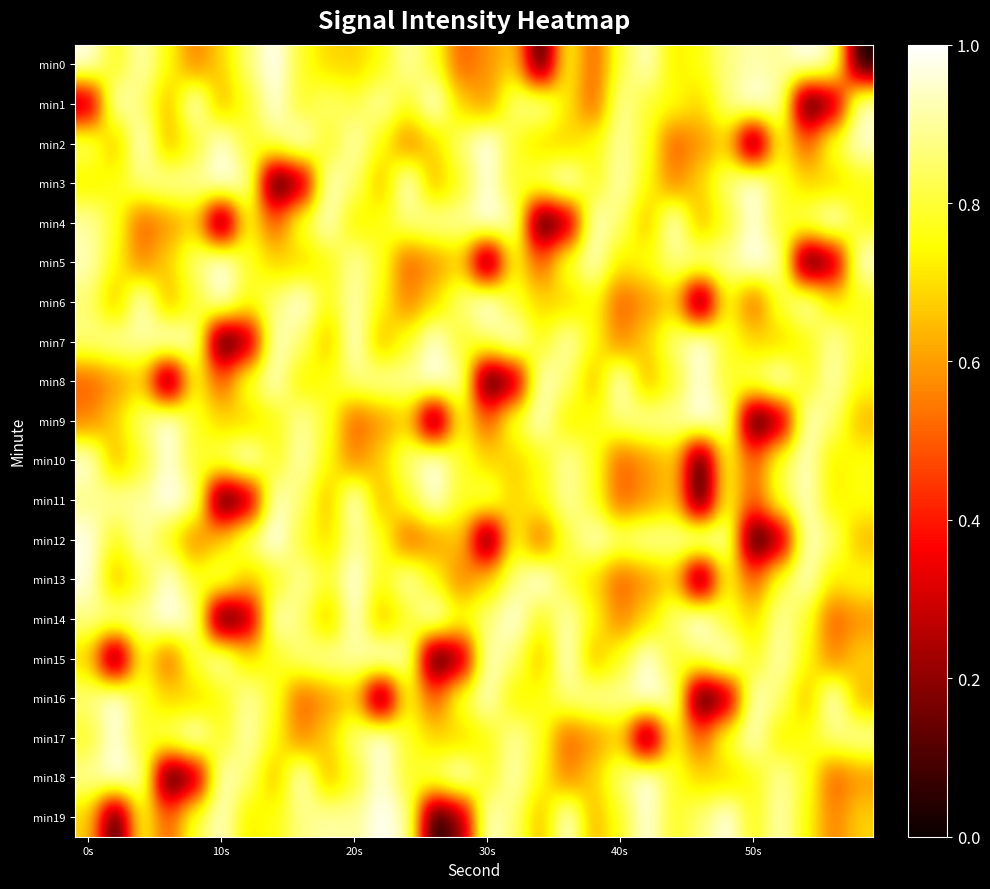

Reading left to right, transcribe all the data shown in this chart.

min0: 1.0	0.8	0.9	0.8	0.5	0.7	0.9	1.0	0.8	0.7	0.7	0.8	0.9	0.8	0.5	0.6	0.7	0.0	0.8	0.5	0.8	0.9	0.7	0.8	0.9	0.9	0.9	1.0	0.9	0.0
min1: 0.2	1.0	0.9	0.6	1.0	0.6	0.8	1.0	0.8	0.9	0.8	0.9	0.8	1.0	0.7	0.6	0.9	0.9	0.7	0.5	0.9	0.8	0.8	0.7	0.9	1.0	0.9	0.0	0.2	1.0
min2: 0.9	0.6	1.0	0.6	0.8	1.0	0.8	0.9	1.0	0.8	0.9	0.8	0.5	0.7	0.9	1.0	0.8	0.7	0.7	0.8	0.9	0.8	0.5	0.6	0.7	0.0	0.8	0.5	0.8	0.9
min3: 0.7	0.8	0.9	0.9	0.9	1.0	0.9	0.0	0.2	1.0	0.9	0.6	1.0	0.6	0.8	1.0	0.8	0.9	1.0	0.8	0.9	0.8	0.5	0.7	0.9	1.0	0.8	0.7	0.7	0.8
min4: 0.9	0.8	0.5	0.6	0.7	0.0	0.8	0.5	0.8	0.9	0.7	0.8	0.9	0.9	0.9	1.0	0.9	0.0	0.2	1.0	0.9	0.6	1.0	0.6	0.8	1.0	0.8	0.9	1.0	0.8
min5: 0.9	0.8	0.5	0.7	0.9	1.0	0.8	0.7	0.7	0.8	0.9	0.8	0.5	0.6	0.7	0.0	0.8	0.5	0.8	0.9	0.7	0.8	0.9	0.9	0.9	1.0	0.9	0.0	0.2	1.0
min6: 0.9	0.6	1.0	0.6	0.8	1.0	0.8	0.9	1.0	0.8	0.9	0.8	0.5	0.7	0.9	1.0	0.8	0.7	0.7	0.8	0.5	0.6	0.7	0.0	0.8	0.5	0.8	0.9	0.7	0.8
min7: 0.9	0.9	0.9	1.0	0.9	0.0	0.2	1.0	0.9	0.6	1.0	0.6	0.8	1.0	0.8	0.9	1.0	0.8	0.9	0.8	0.5	0.7	0.9	1.0	0.8	0.7	0.7	0.8	0.9	0.8
min8: 0.5	0.6	0.7	0.0	0.8	0.5	0.8	0.9	0.7	0.8	0.9	0.9	0.9	1.0	0.9	0.0	0.2	1.0	0.9	0.6	1.0	0.6	0.8	1.0	0.8	0.9	1.0	0.8	0.9	0.8
min9: 0.5	0.7	0.9	1.0	0.8	0.7	0.7	0.8	0.9	0.8	0.5	0.6	0.7	0.0	0.8	0.5	0.8	0.9	0.7	0.8	0.9	0.9	0.9	1.0	0.9	0.0	0.2	1.0	0.9	0.6
min10: 1.0	0.6	0.8	1.0	0.8	0.9	1.0	0.8	0.9	0.8	0.5	0.7	0.9	1.0	0.8	0.7	0.7	0.8	0.9	0.8	0.5	0.6	0.7	0.0	0.8	0.5	0.8	0.9	0.7	0.8
min11: 0.9	0.9	0.9	1.0	0.9	0.0	0.2	1.0	0.9	0.6	1.0	0.6	0.8	1.0	0.8	0.9	0.7	0.8	0.9	0.8	0.5	0.6	0.7	0.0	0.8	0.5	0.8	0.9	0.7	0.8
min12: 1.0	0.8	0.9	0.8	0.5	0.7	0.9	1.0	0.8	0.7	0.9	0.8	0.5	0.6	0.7	0.0	0.8	0.5	0.8	0.9	0.9	0.9	0.9	1.0	0.9	0.0	0.2	1.0	0.9	0.6
min13: 1.0	0.6	0.8	1.0	0.8	0.9	0.7	0.8	0.9	0.8	1.0	0.8	0.9	0.8	0.5	0.7	0.9	1.0	0.8	0.7	0.5	0.6	0.7	0.0	0.8	0.5	0.8	0.9	0.7	0.8
min14: 0.9	0.9	0.9	1.0	0.9	0.0	0.2	1.0	0.9	0.6	1.0	0.6	0.8	1.0	0.8	0.9	1.0	0.8	0.9	0.8	0.5	0.7	0.9	1.0	0.8	0.7	0.9	0.8	0.5	0.6
min15: 0.7	0.0	0.8	0.5	0.8	0.9	0.7	0.8	0.9	0.9	0.9	1.0	0.9	0.0	0.2	1.0	0.9	0.6	1.0	0.6	0.8	1.0	0.8	0.9	1.0	0.8	0.9	0.8	0.5	0.7
min16: 0.9	1.0	0.8	0.7	0.7	0.8	0.9	0.8	0.5	0.6	0.7	0.0	0.8	0.5	0.8	0.9	0.7	0.8	0.9	0.9	0.9	1.0	0.9	0.0	0.2	1.0	0.9	0.6	1.0	0.6
min17: 0.8	1.0	0.8	0.9	1.0	0.8	0.9	0.8	0.5	0.7	0.9	1.0	0.8	0.7	0.7	0.8	0.9	0.8	0.5	0.6	0.7	0.0	0.8	0.5	0.8	0.9	0.7	0.8	0.9	0.9
min18: 0.9	1.0	0.9	0.0	0.2	1.0	0.9	0.6	1.0	0.6	0.8	1.0	0.8	0.9	1.0	0.8	0.9	0.8	0.5	0.7	0.9	1.0	0.8	0.7	0.7	0.8	0.9	0.8	0.5	0.6
min19: 0.7	0.0	0.8	0.5	0.8	0.9	0.7	0.8	0.9	0.9	0.9	1.0	0.9	0.0	0.2	1.0	0.9	0.6	1.0	0.6	0.8	1.0	0.8	0.9	1.0	0.8	0.9	0.8	0.5	0.7